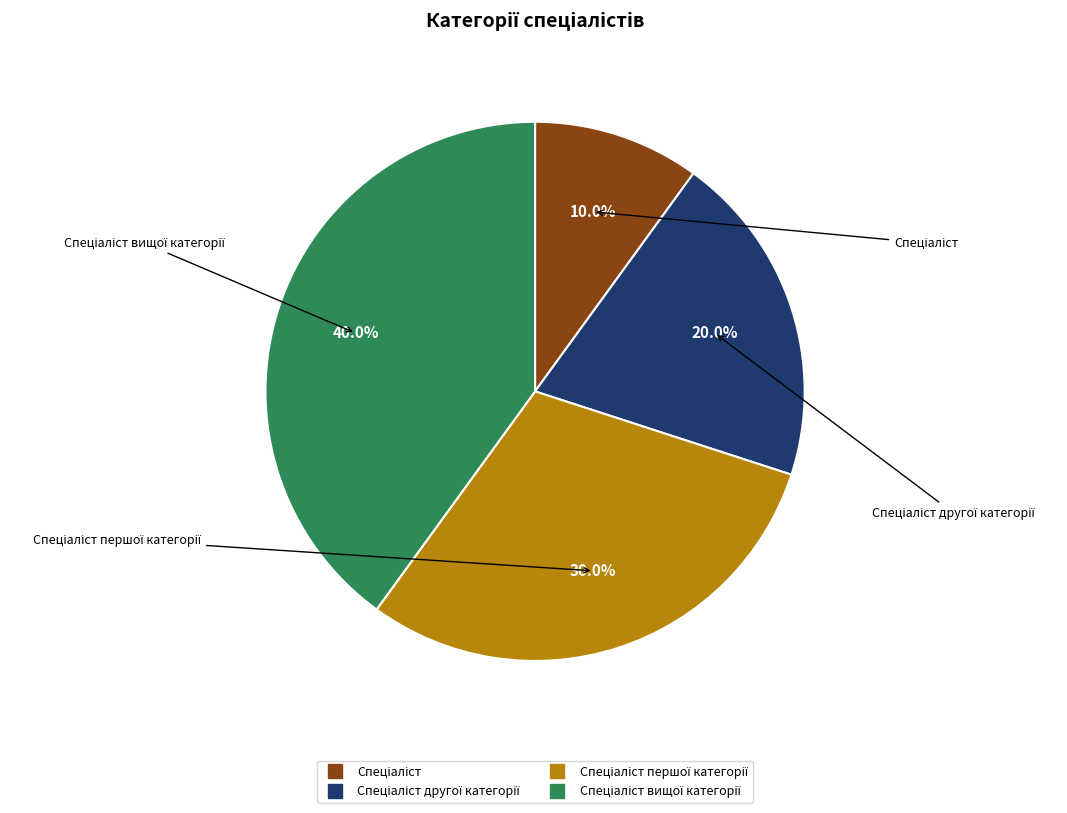

Is there a majority slice in this chart?

No